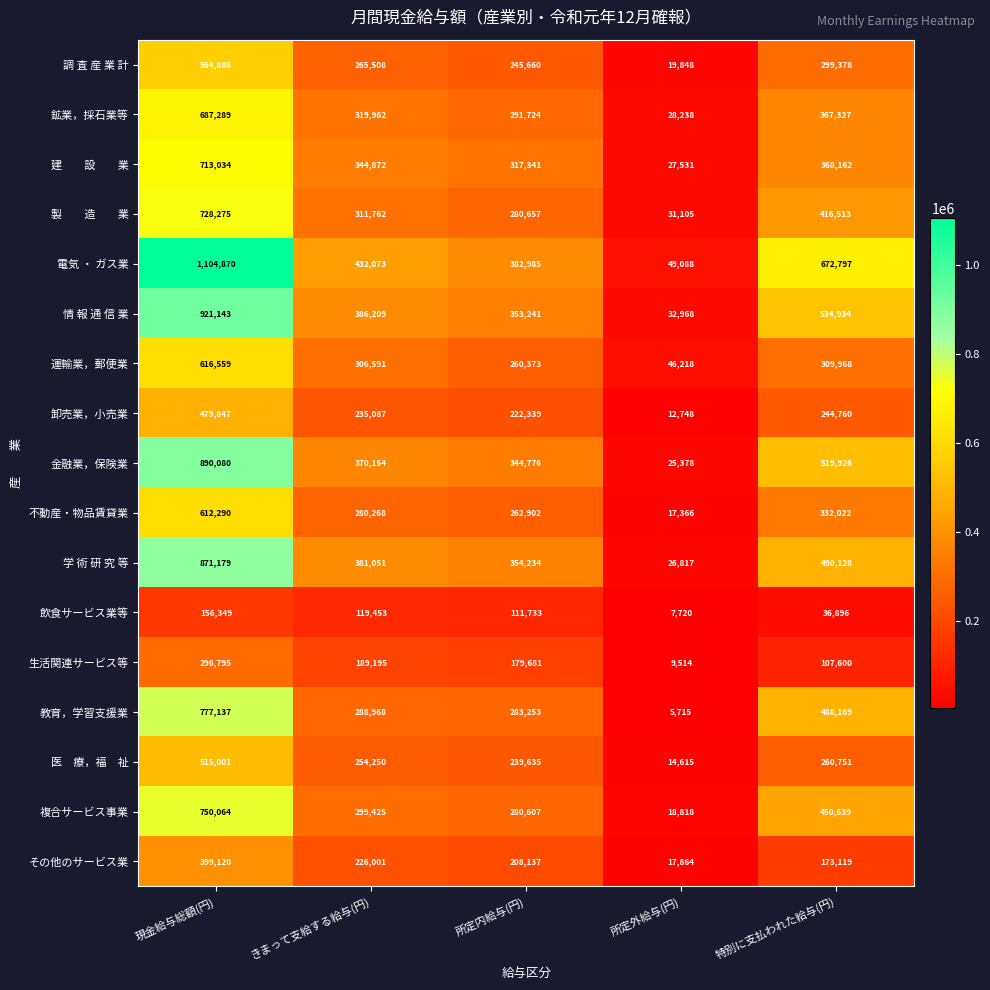

What is the maximum value shown in the chart?

1104870